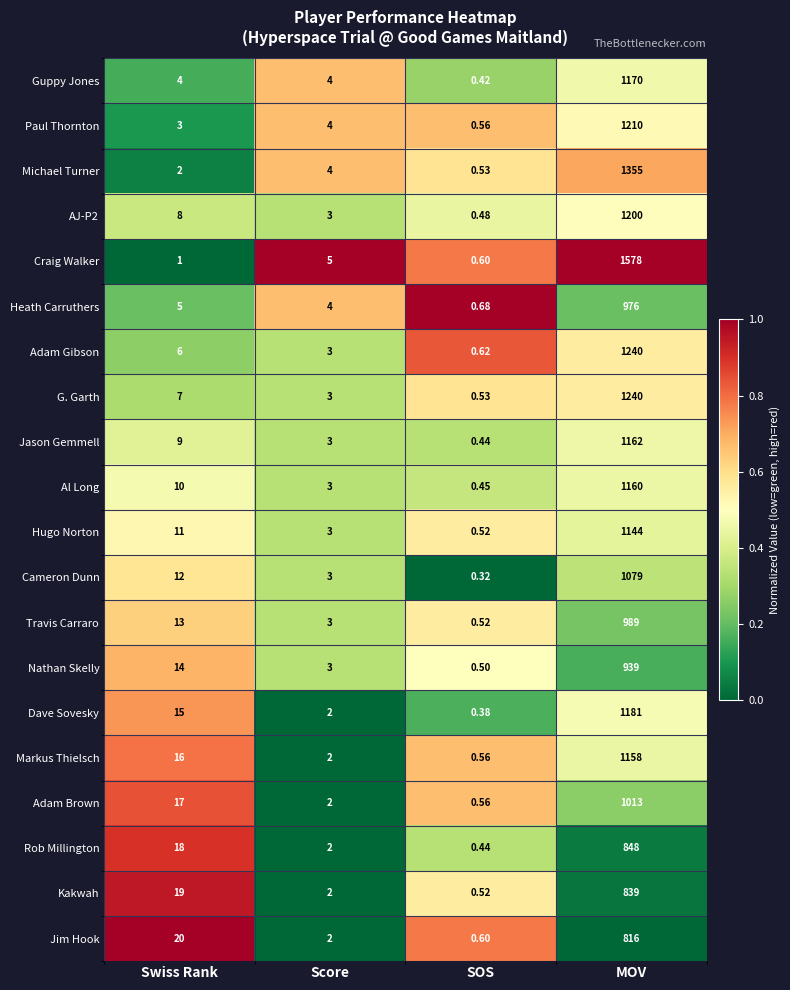

Between SOS and MOV, which series saw the biggest shift?

Craig Walker